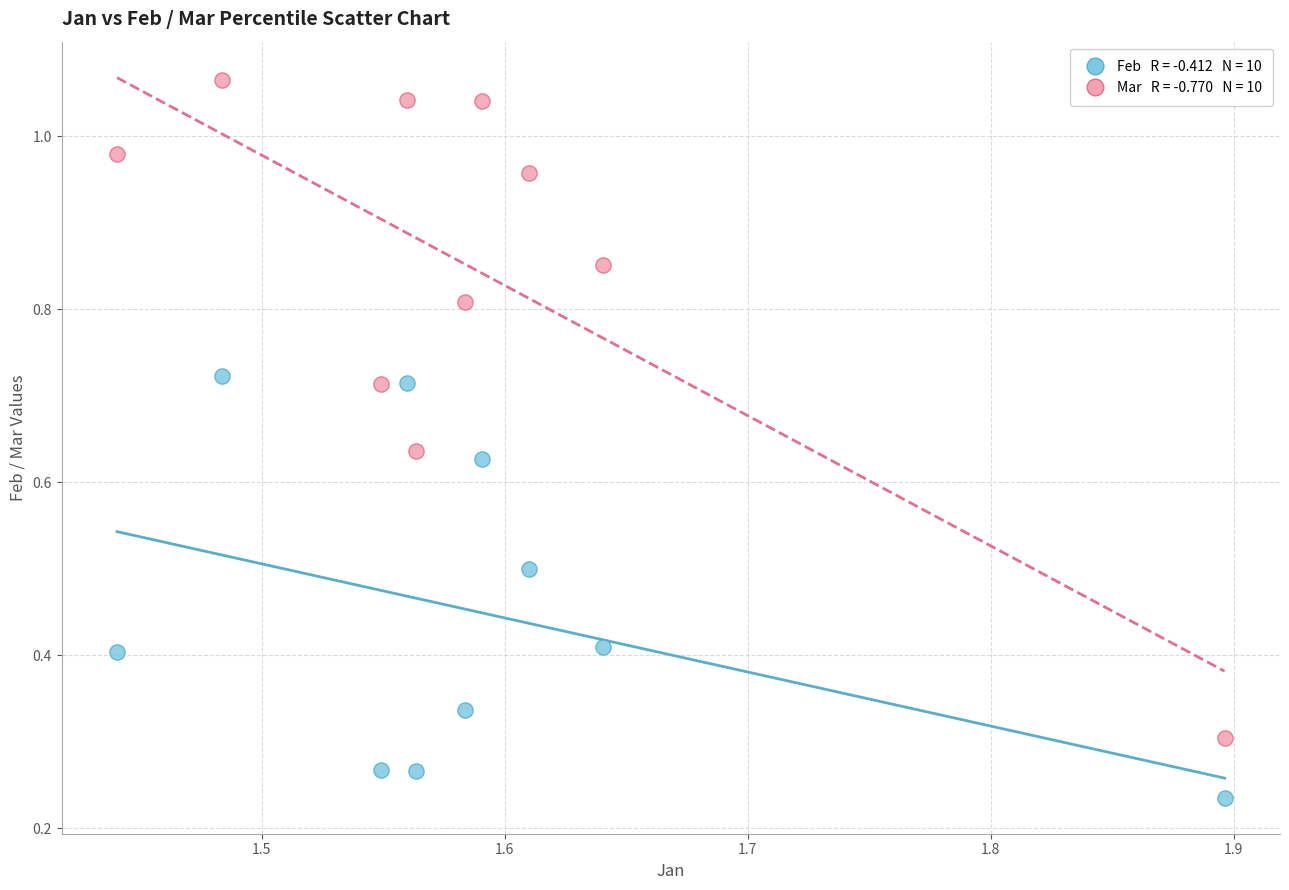

Across all data points, what is the range of Y values (max minus min)?

0.8